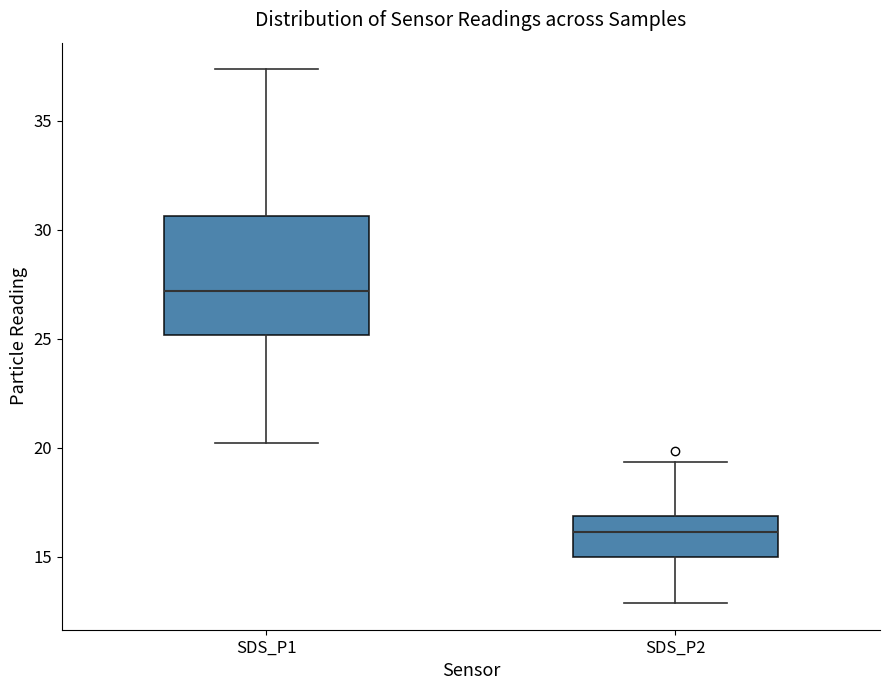

Reading left to right, transcribe this box plot: for each box, give where its median line is, the range the box spans, and where its two whiskers end, as read against the y-axis. The values are not printed on the chart, so give them approximately, as read against the axis.

SDS_P1: median 27.0, box 25.0 to 30.5, whiskers 20.0 to 37.5
SDS_P2: median 16.0, box 15.0 to 17.0, whiskers 13.0 to 19.5